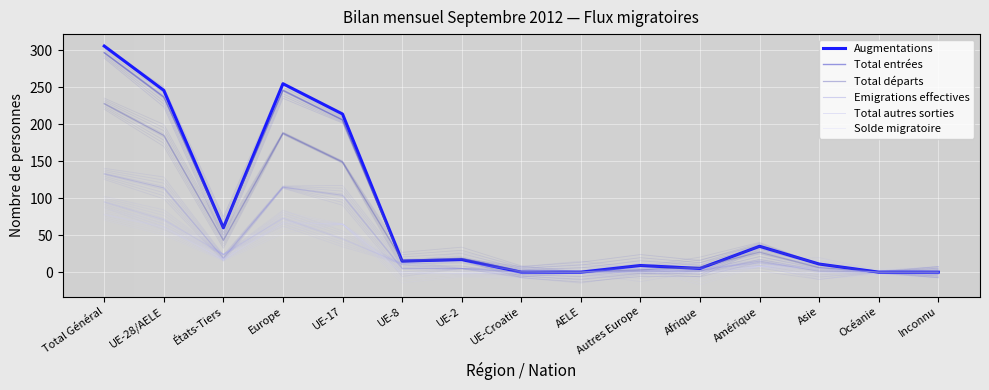

What is the maximum value shown in the chart?

306